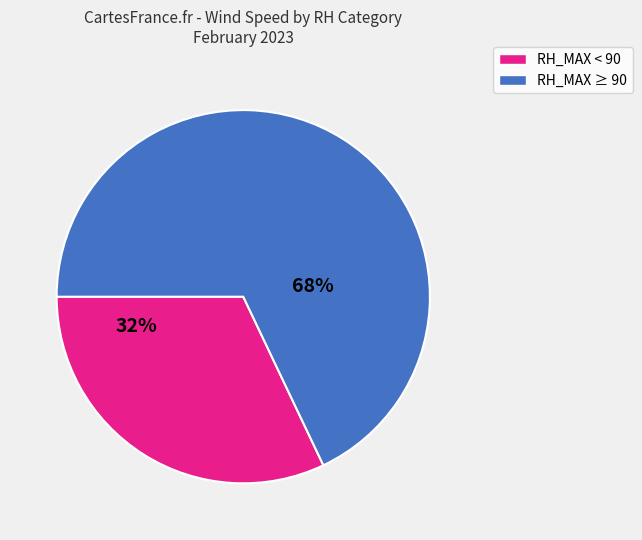

Is there a majority slice in this chart?

Yes